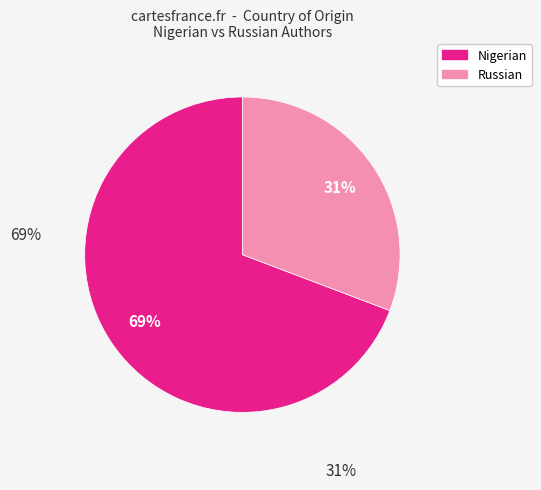

To the nearest percent, what is the average slice percentage?

50%